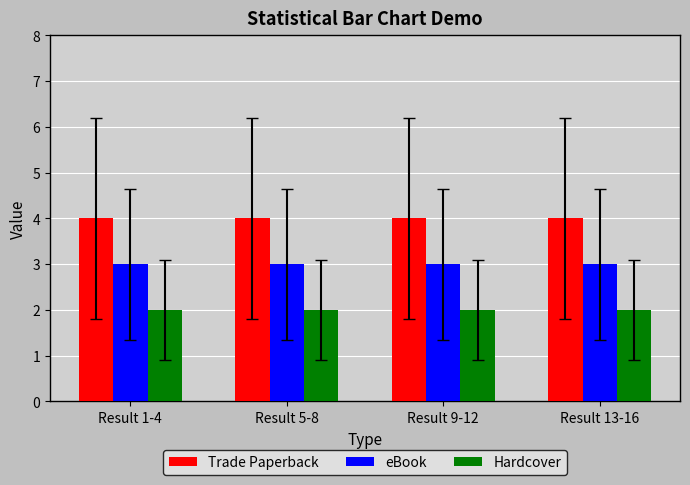

At how many categories does at least one series exceed 3?

4